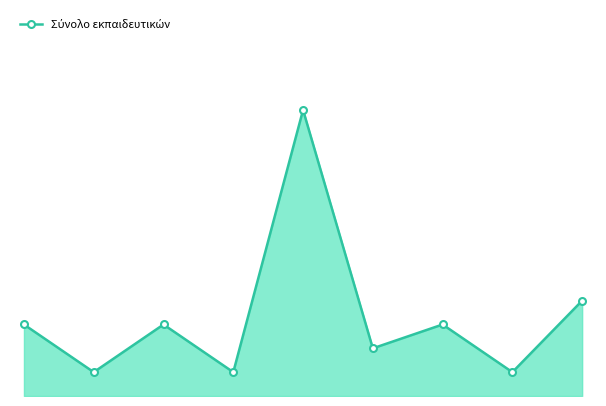

Is this an area chart (filled region under the line)?

Yes